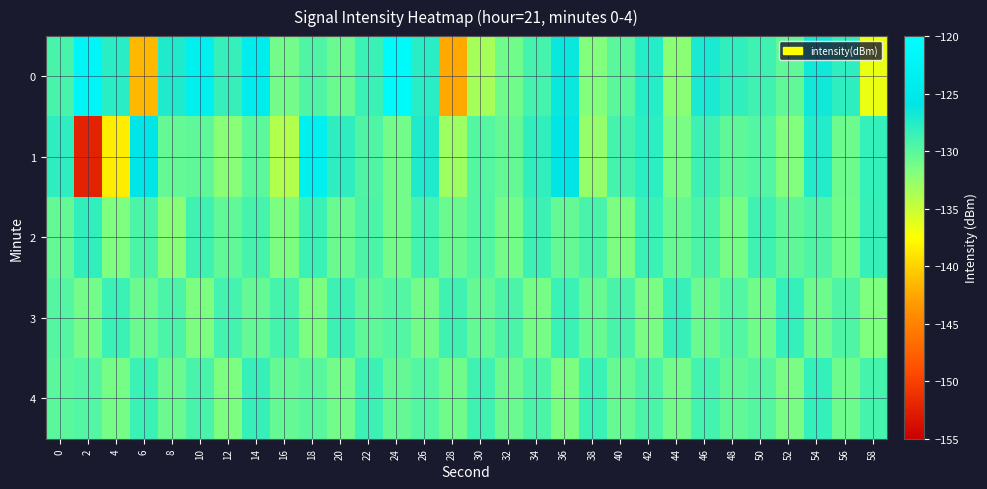

At which category is the sum across all series the highest?

14